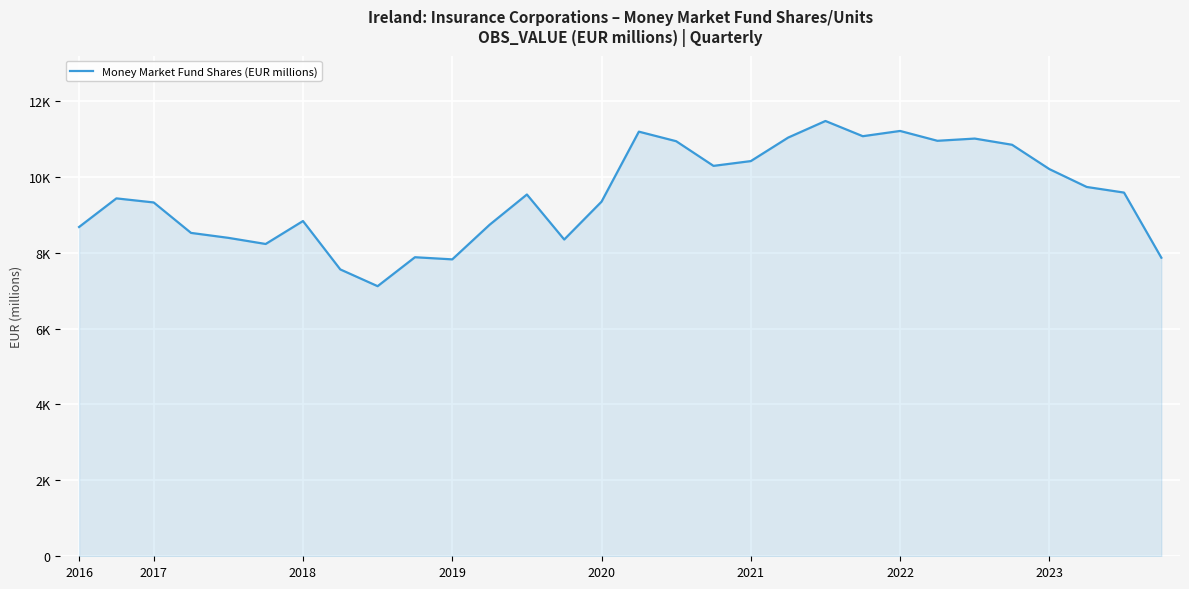

Is this an area chart (filled region under the line)?

Yes